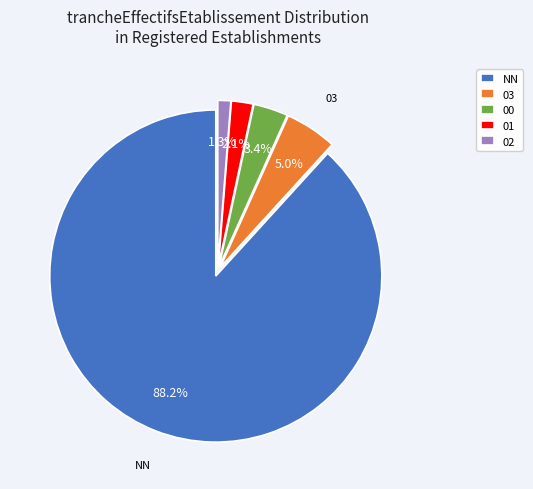

How many slices are in this pie chart?

5